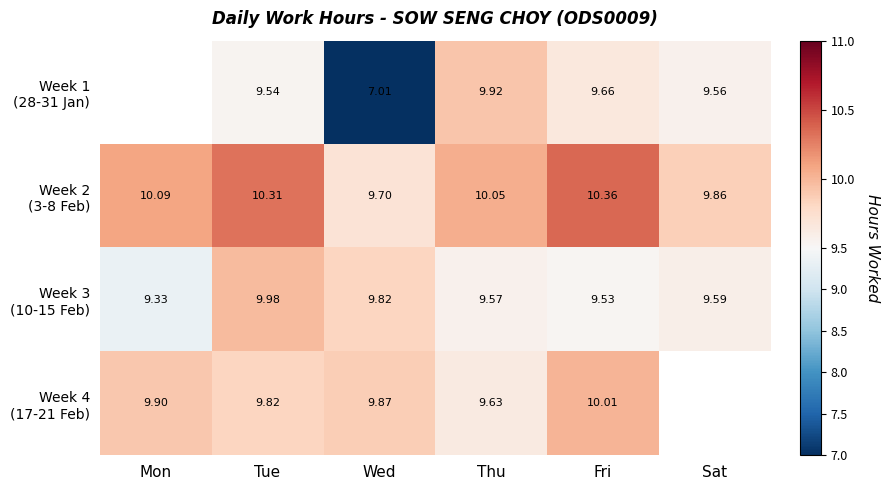

At which label is Week 2 (3-8 Feb) closest to 10?

Thu